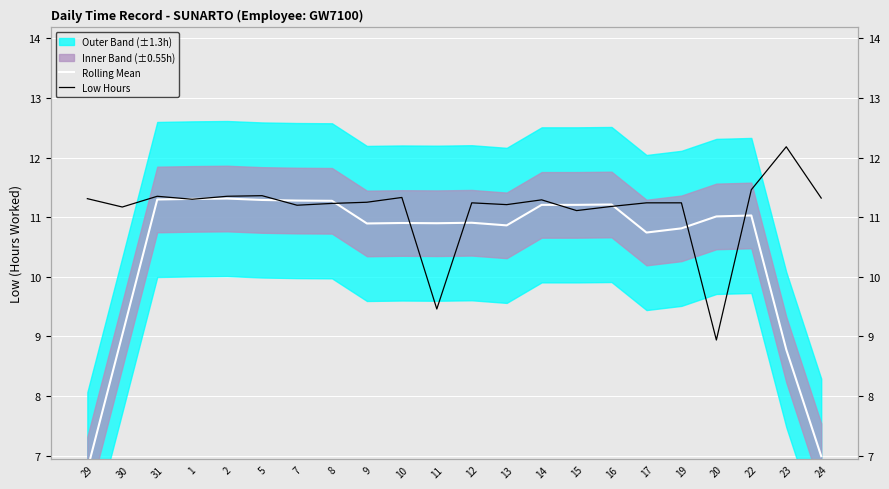

At which label is Low Hours closest to 10?

11